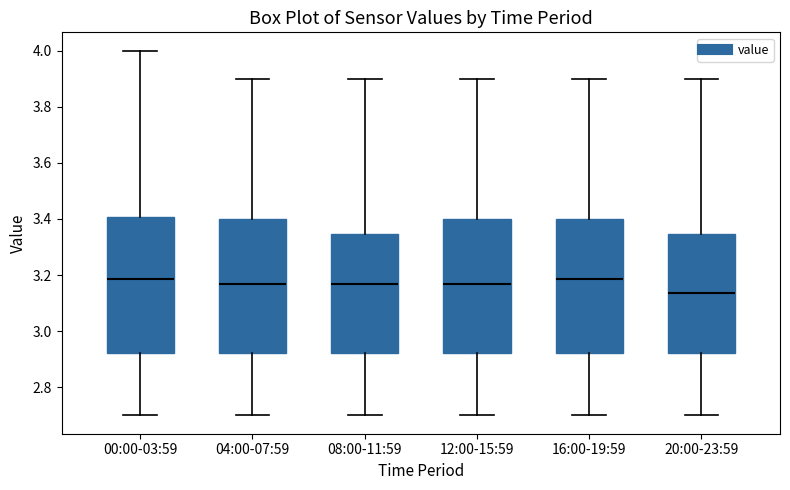

Reading left to right, read every box against the y-axis: the position of its median line, the range the box covers, and the ends of its whiskers. The values are not printed on the chart, so give them approximately, as read against the axis.

00:00-03:59: median 3.18, box 2.92 to 3.40, whiskers 2.70 to 4.00
04:00-07:59: median 3.18, box 2.92 to 3.40, whiskers 2.70 to 3.90
08:00-11:59: median 3.18, box 2.92 to 3.34, whiskers 2.70 to 3.90
12:00-15:59: median 3.18, box 2.92 to 3.40, whiskers 2.70 to 3.90
16:00-19:59: median 3.18, box 2.92 to 3.40, whiskers 2.70 to 3.90
20:00-23:59: median 3.14, box 2.92 to 3.34, whiskers 2.70 to 3.90